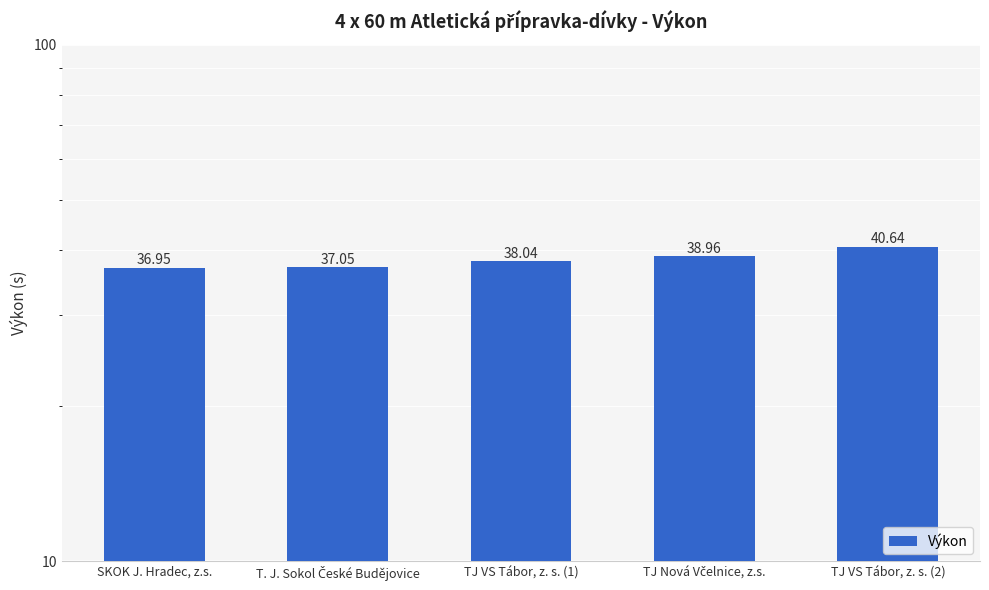

Count the number of categories in the chart.

5